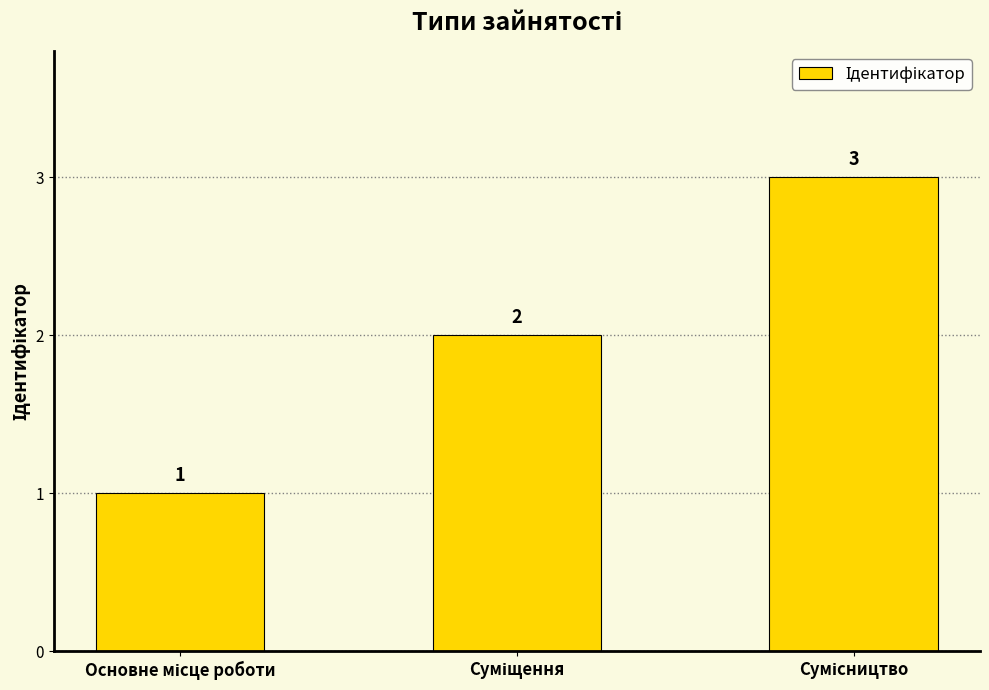

What is the value of the 3rd bar from the left?

3